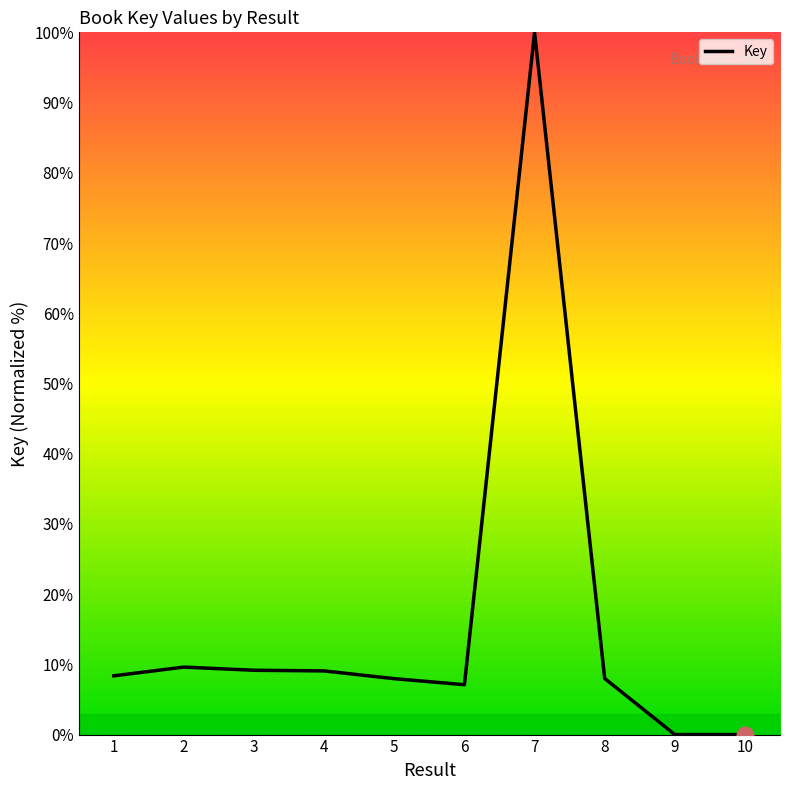

The value at 6 is 7.1. True or false?

True